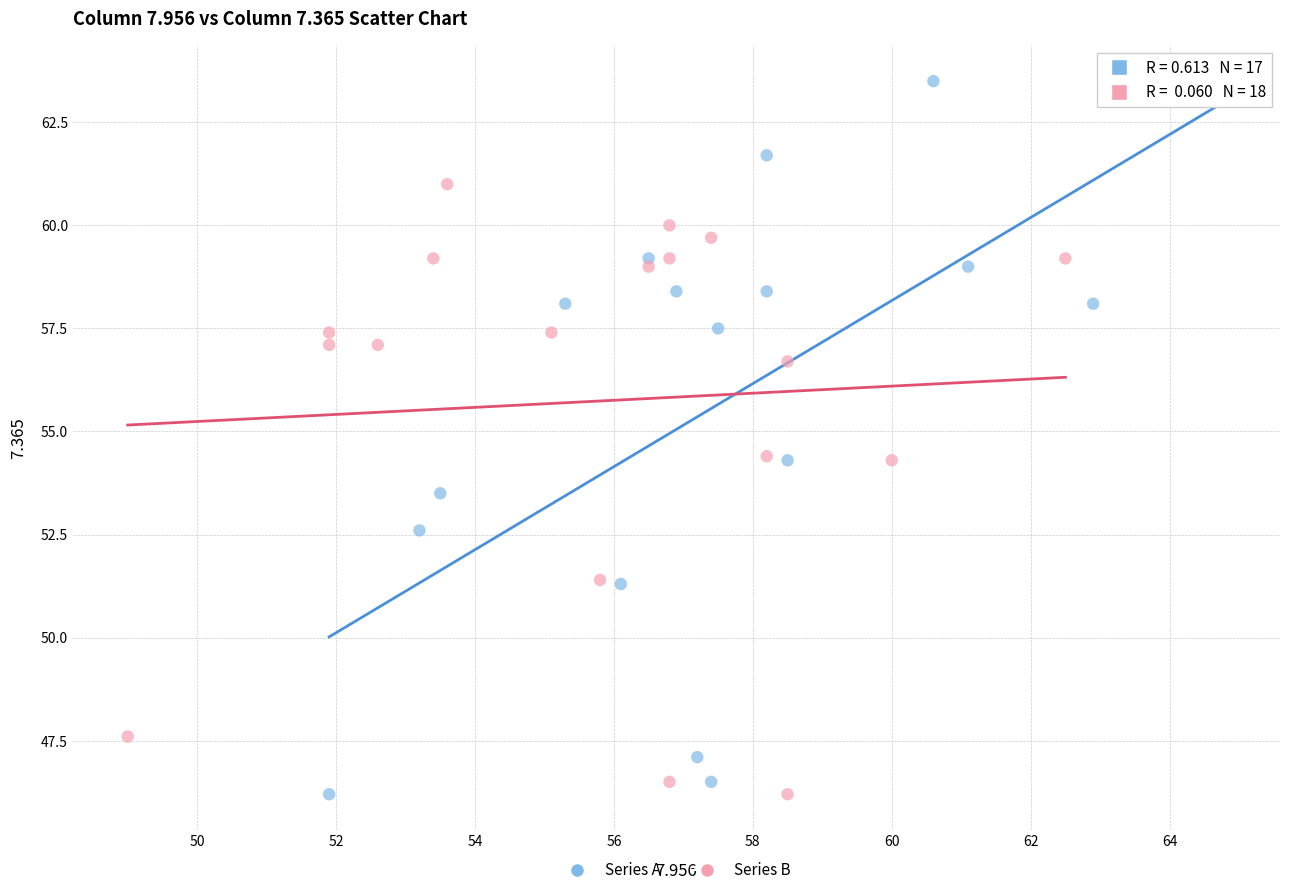

Which series has the largest Y range (max minus min)?

Series A